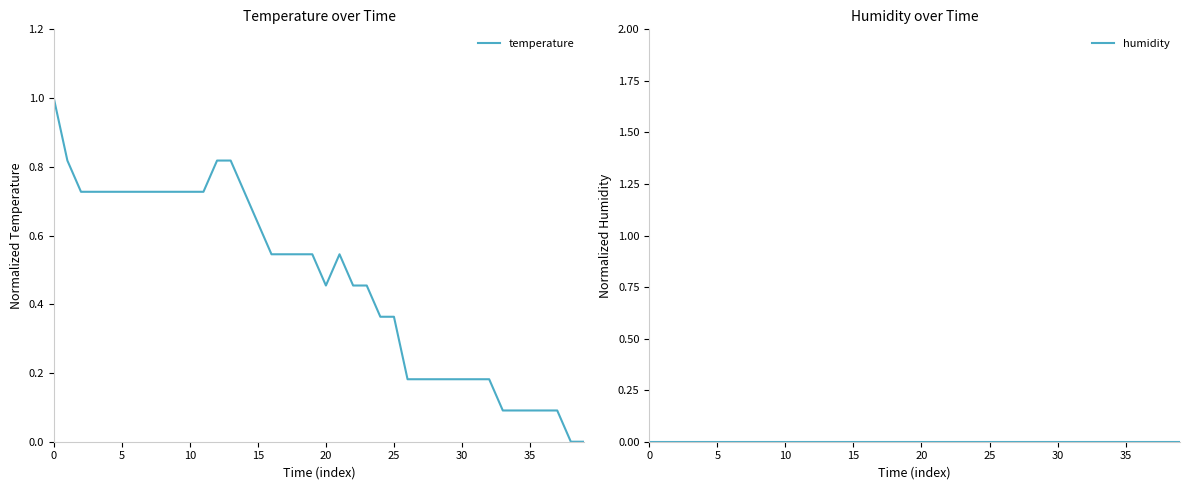

True or false: humidity and temperature cross at least once.

False